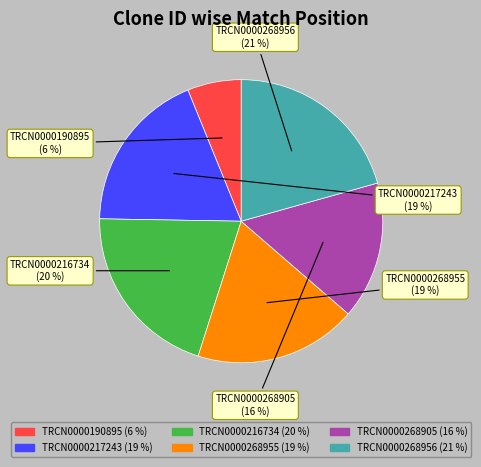

How many slices are in this pie chart?

6